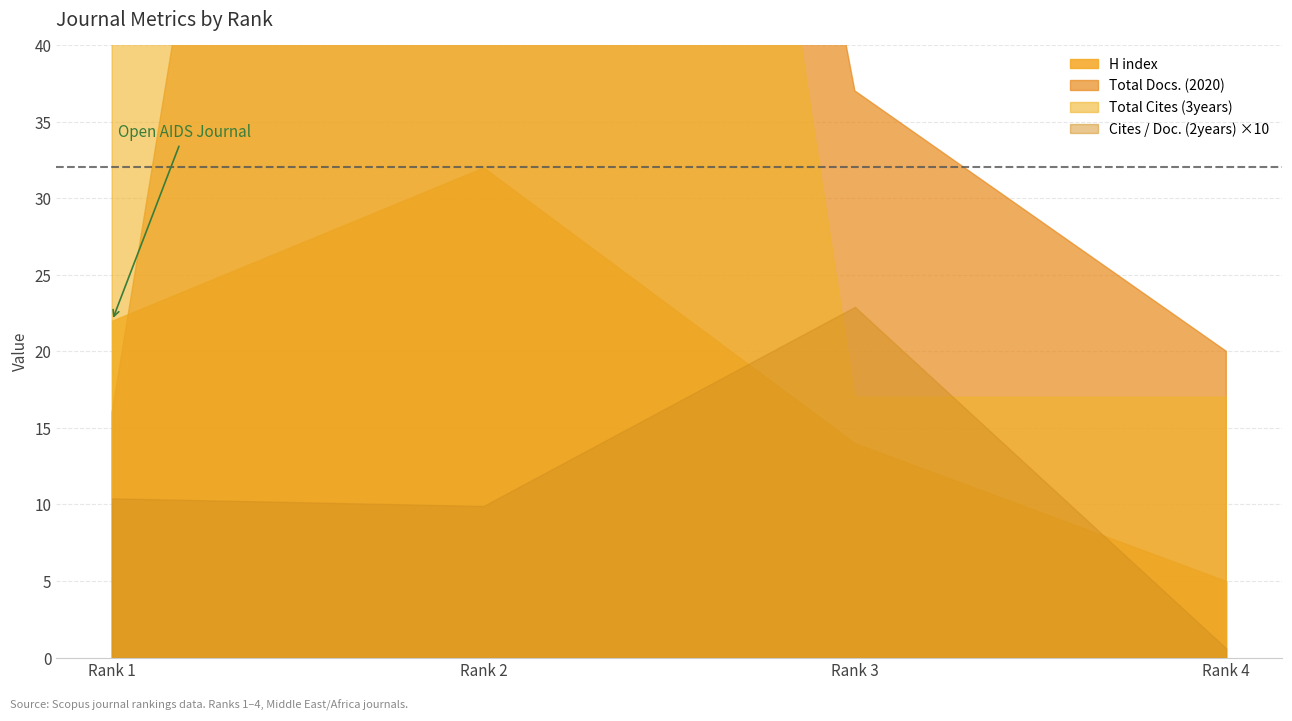

Reading right to left, extract all data points from this chart.

H index: 5.0	14.0	32.0	22.0
Total Docs. (2020): 20.0	37.0	164.0	16.0
Total Cites (3years): 17.0	17.0	176.0	41.0
Cites / Doc. (2years): 0.6	22.9	9.9	10.4